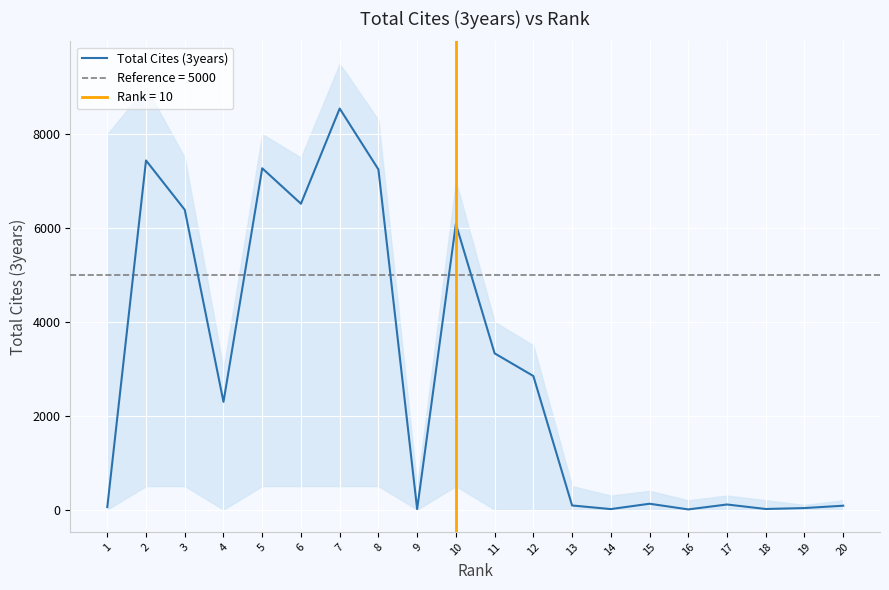

What is the average value?

2924